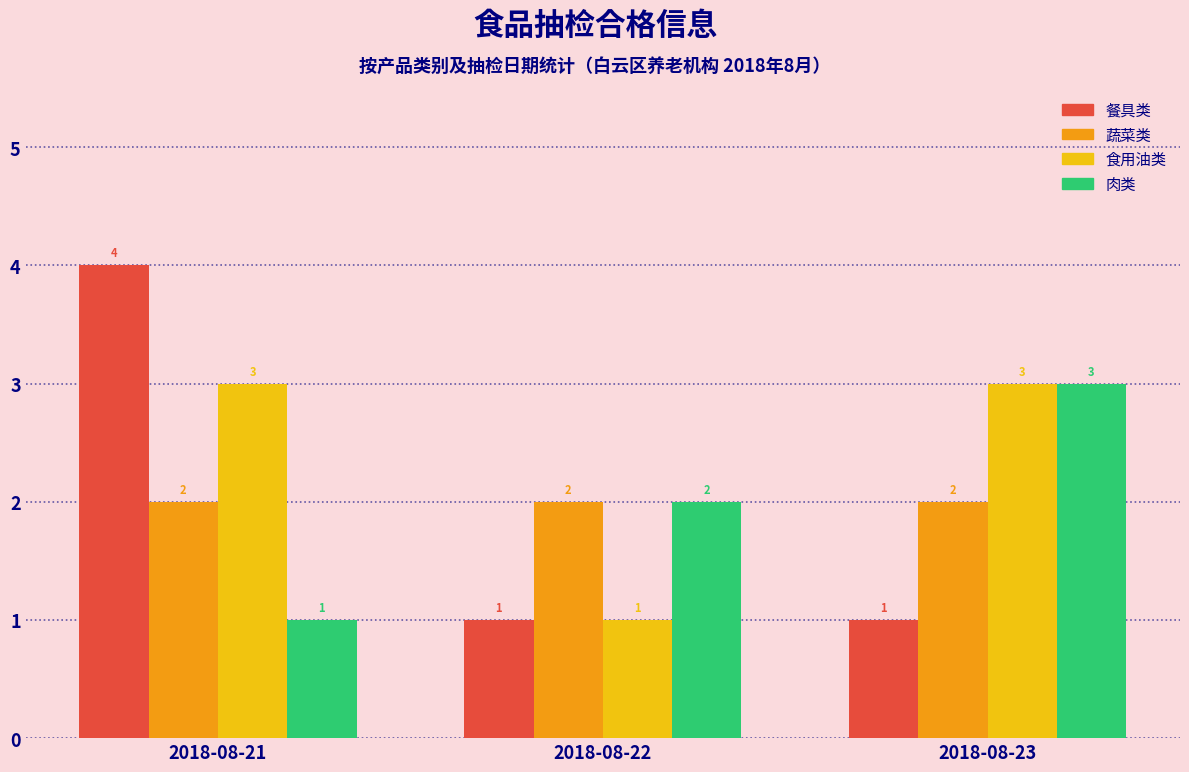

Reading right to left, extract all data points from this chart.

餐具类: 1	1	4
蔬菜类: 2	2	2
食用油类: 3	1	3
肉类: 3	2	1